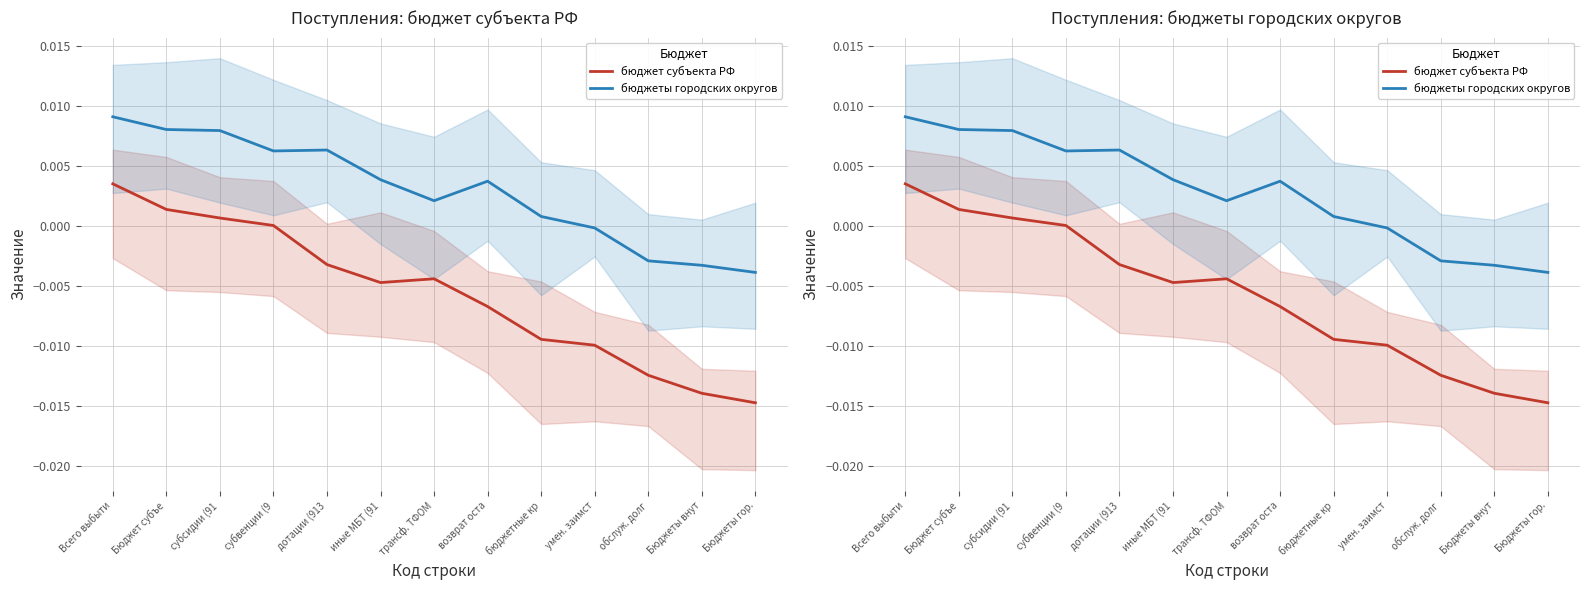

How many lines are shown in the chart?

2